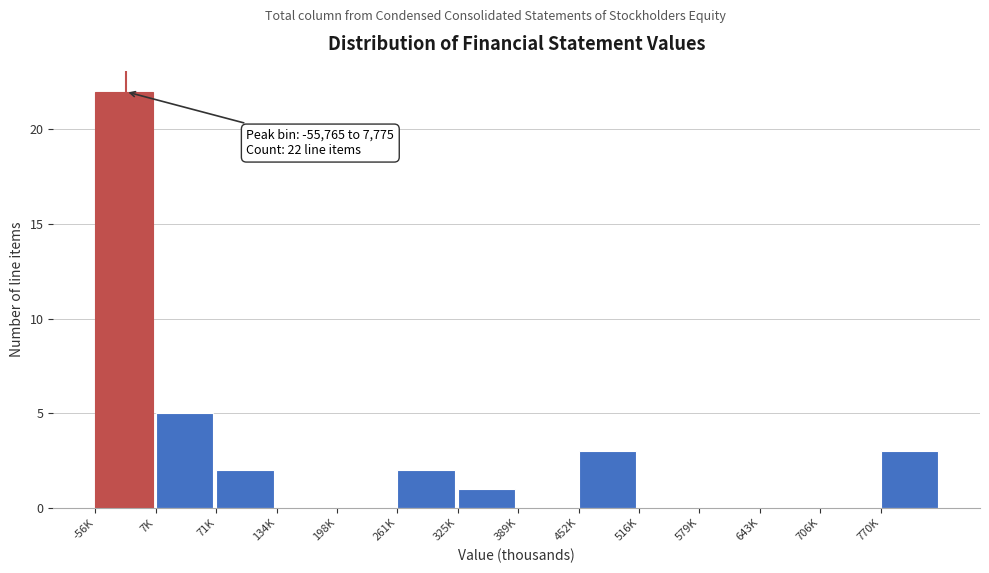

Reading right to left, transcribe all the data shown in this chart.

770K=3	706K=0	643K=0	579K=0	516K=0	452K=3	389K=0	325K=1	261K=2	198K=0	134K=0	71K=2	7K=5	-56K=22